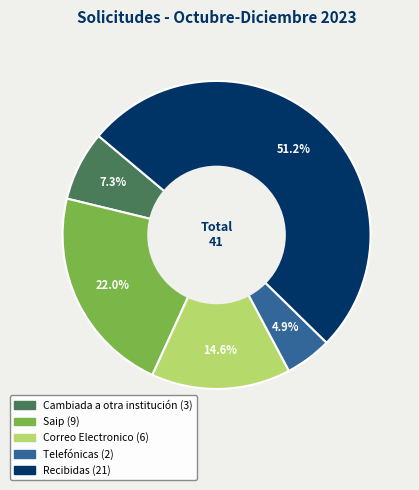

Does Correo Electronico account for over 50% of the chart?

No